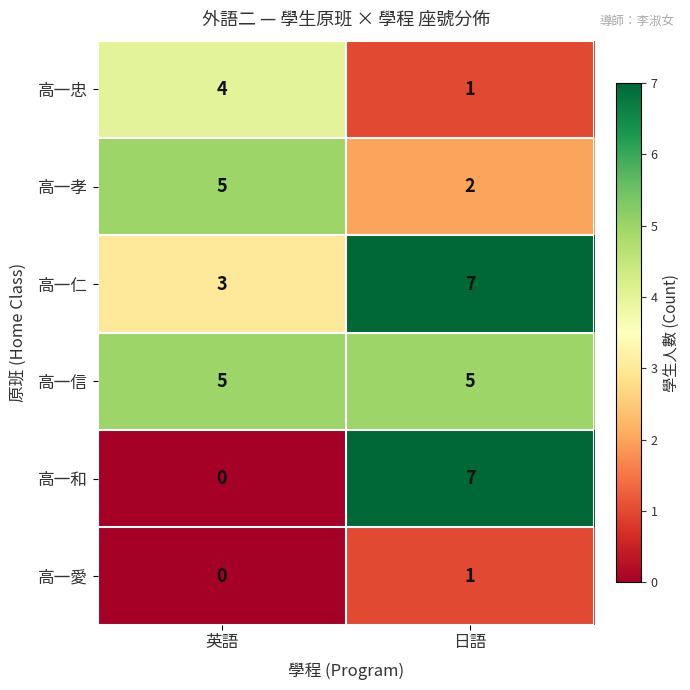

How many categories are shown in the chart?

2